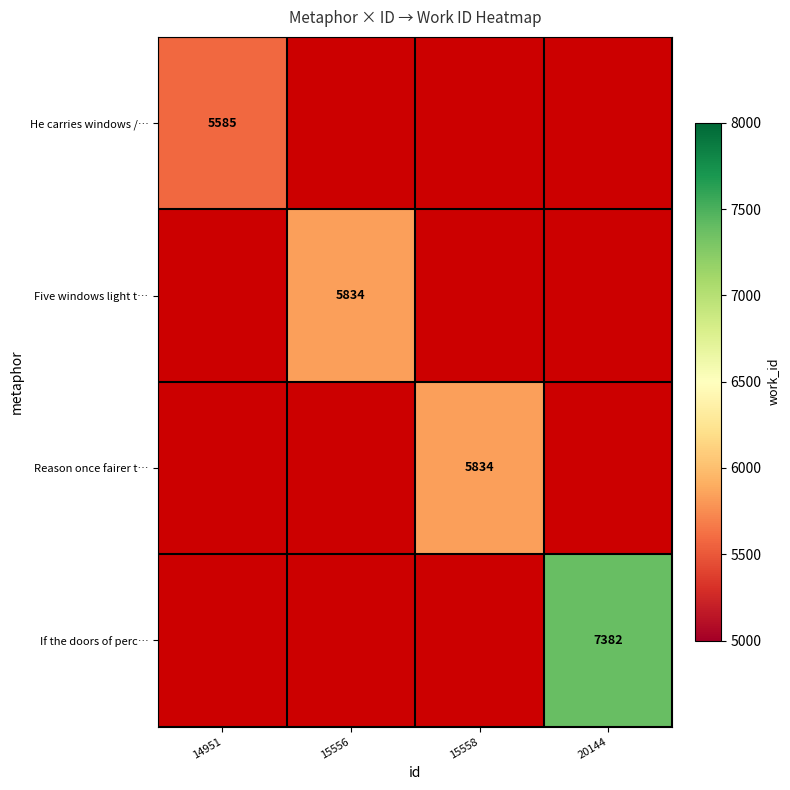

The value of If the doors of perc… at 20144 is 5103. True or false?

False